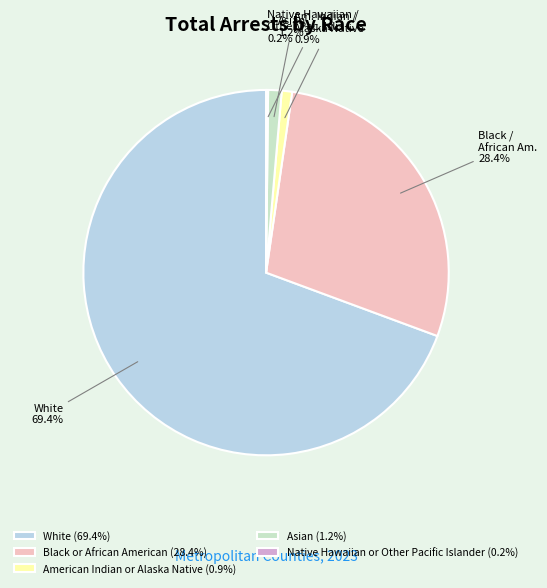

Which slice represents more than half of the pie?

White